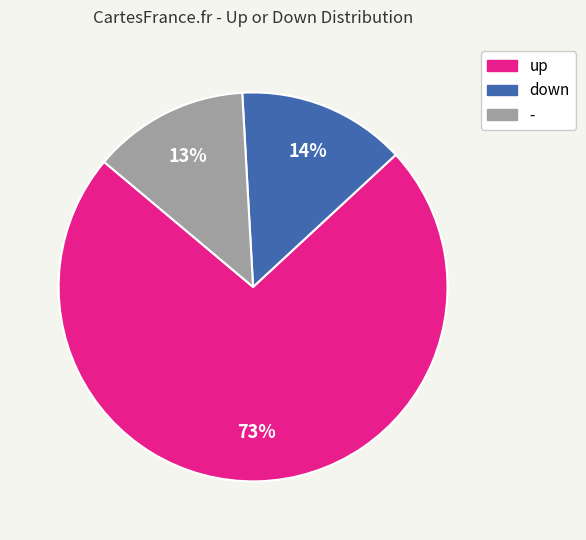

Which has a higher value, down or -?

down